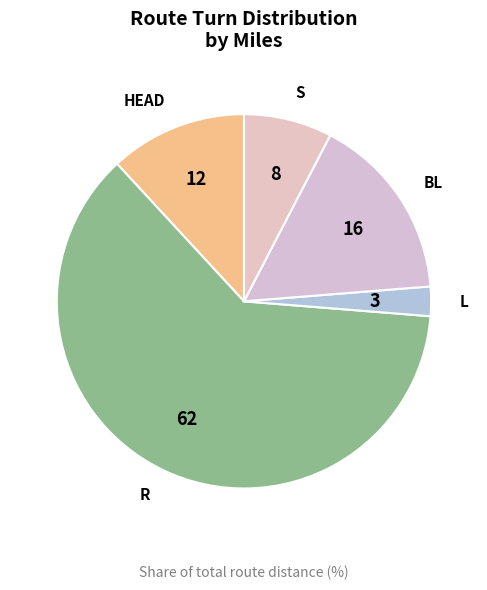

Rank the categories by value from lowest to highest.

L, S, HEAD, BL, R